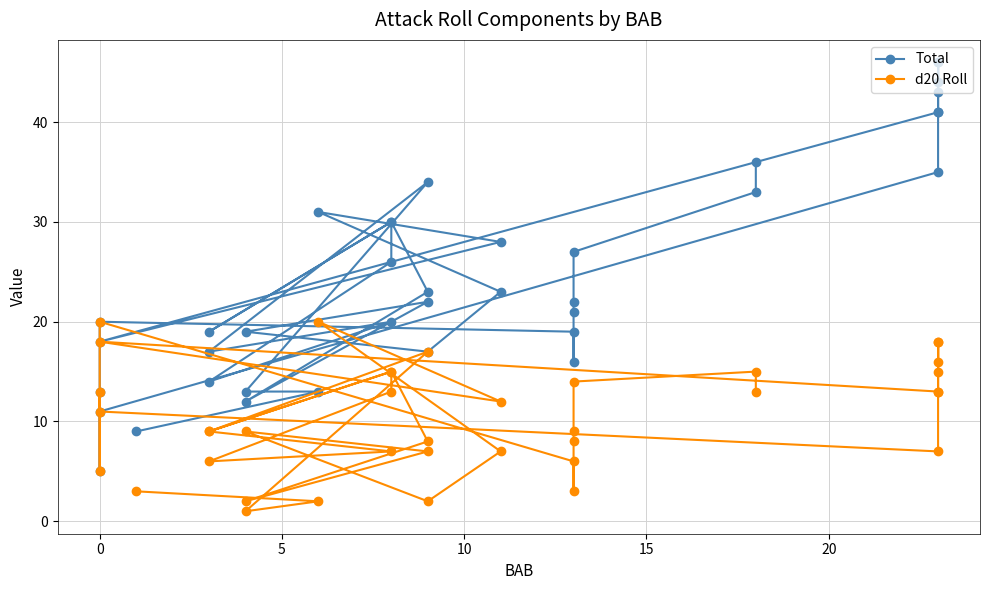

True or false: d20 Roll has a value of 8 at 25.

False